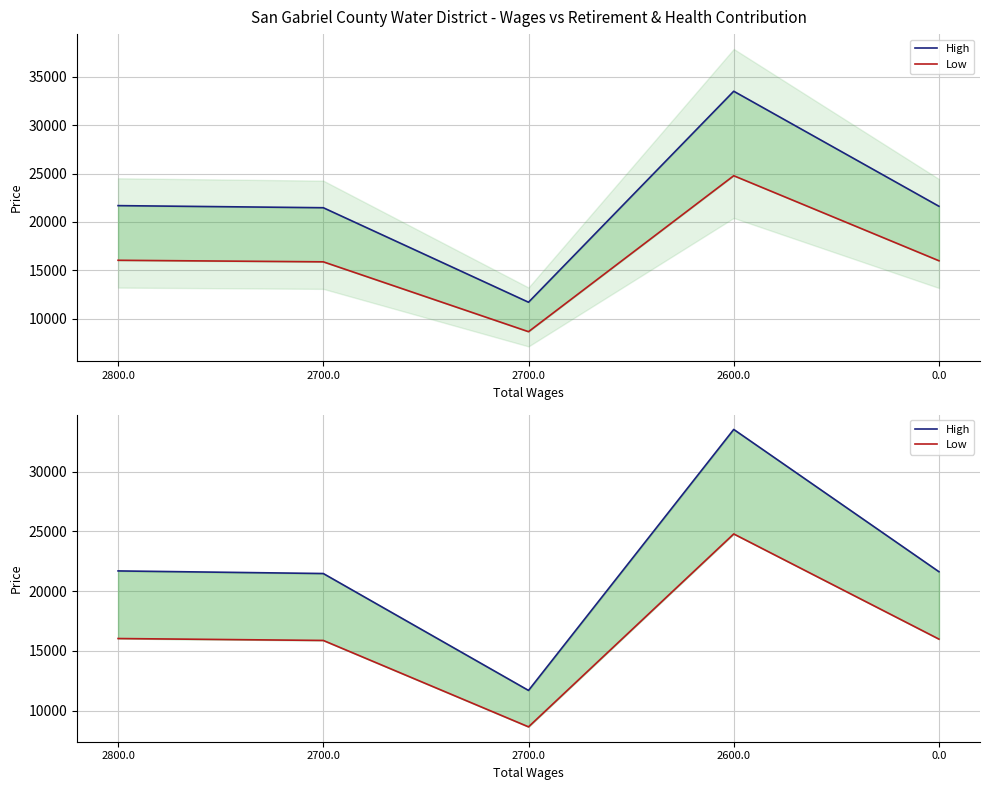

The Low series shows 15977.4 at 0.0. True or false?

True